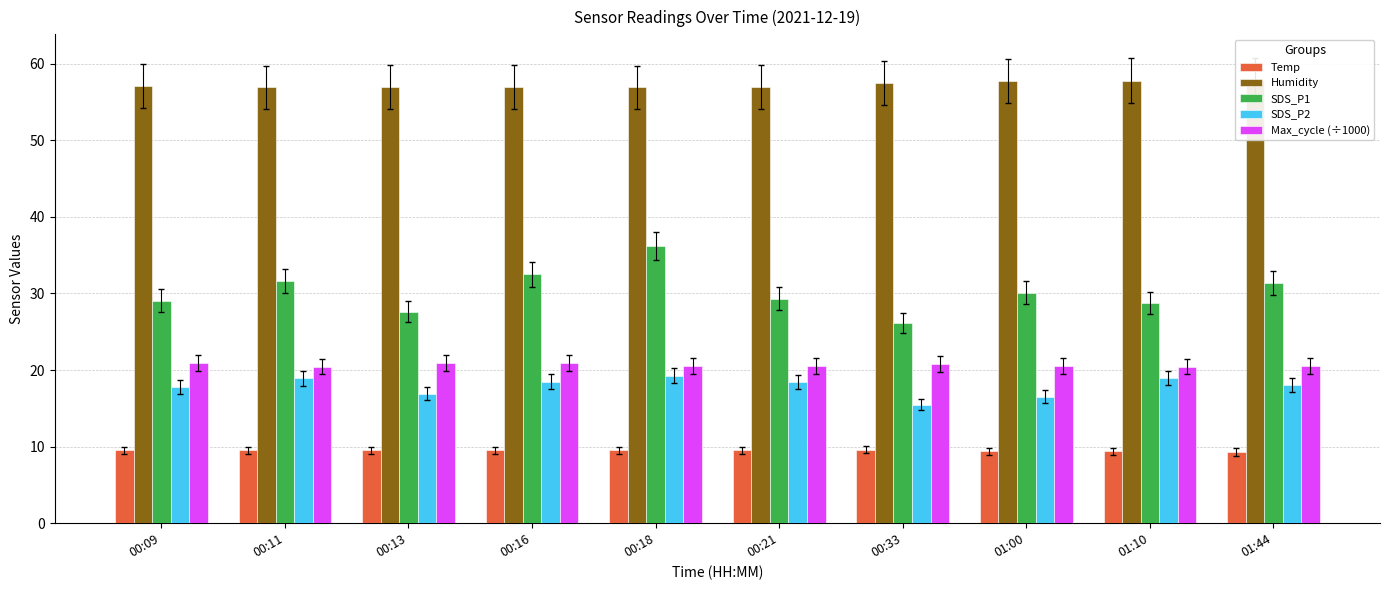

What is the highest value of the SDS_P1 series?

36.2